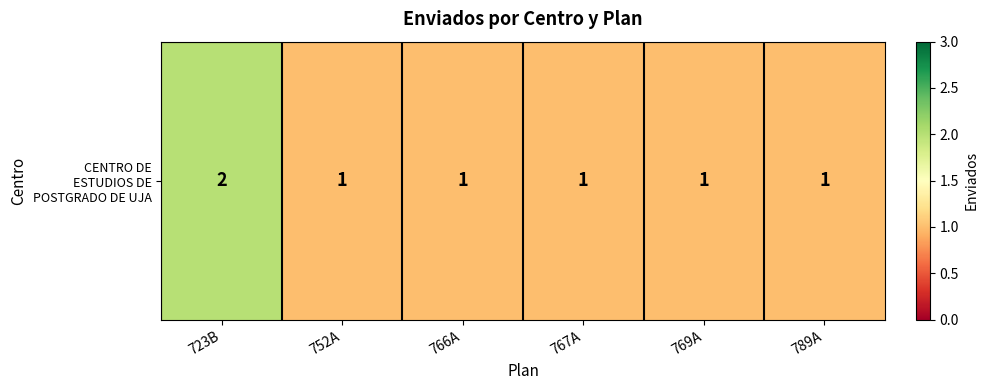

What is the sum of the values at 752A and 723B?

3